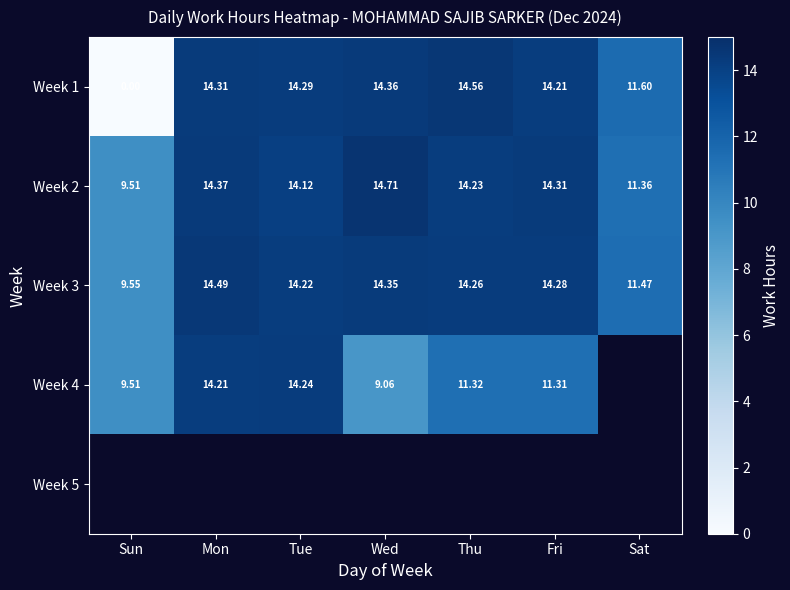

Count the number of categories in the chart.

7